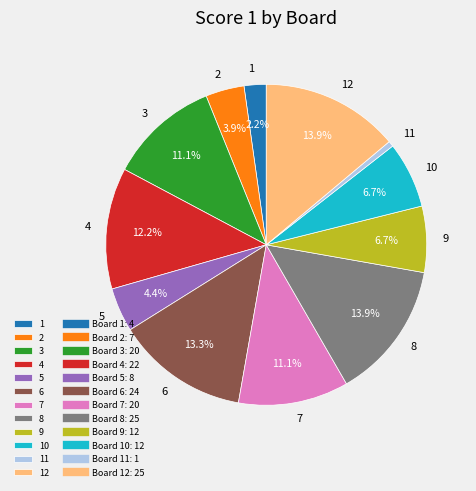

Which category has the smallest portion of the pie?

11